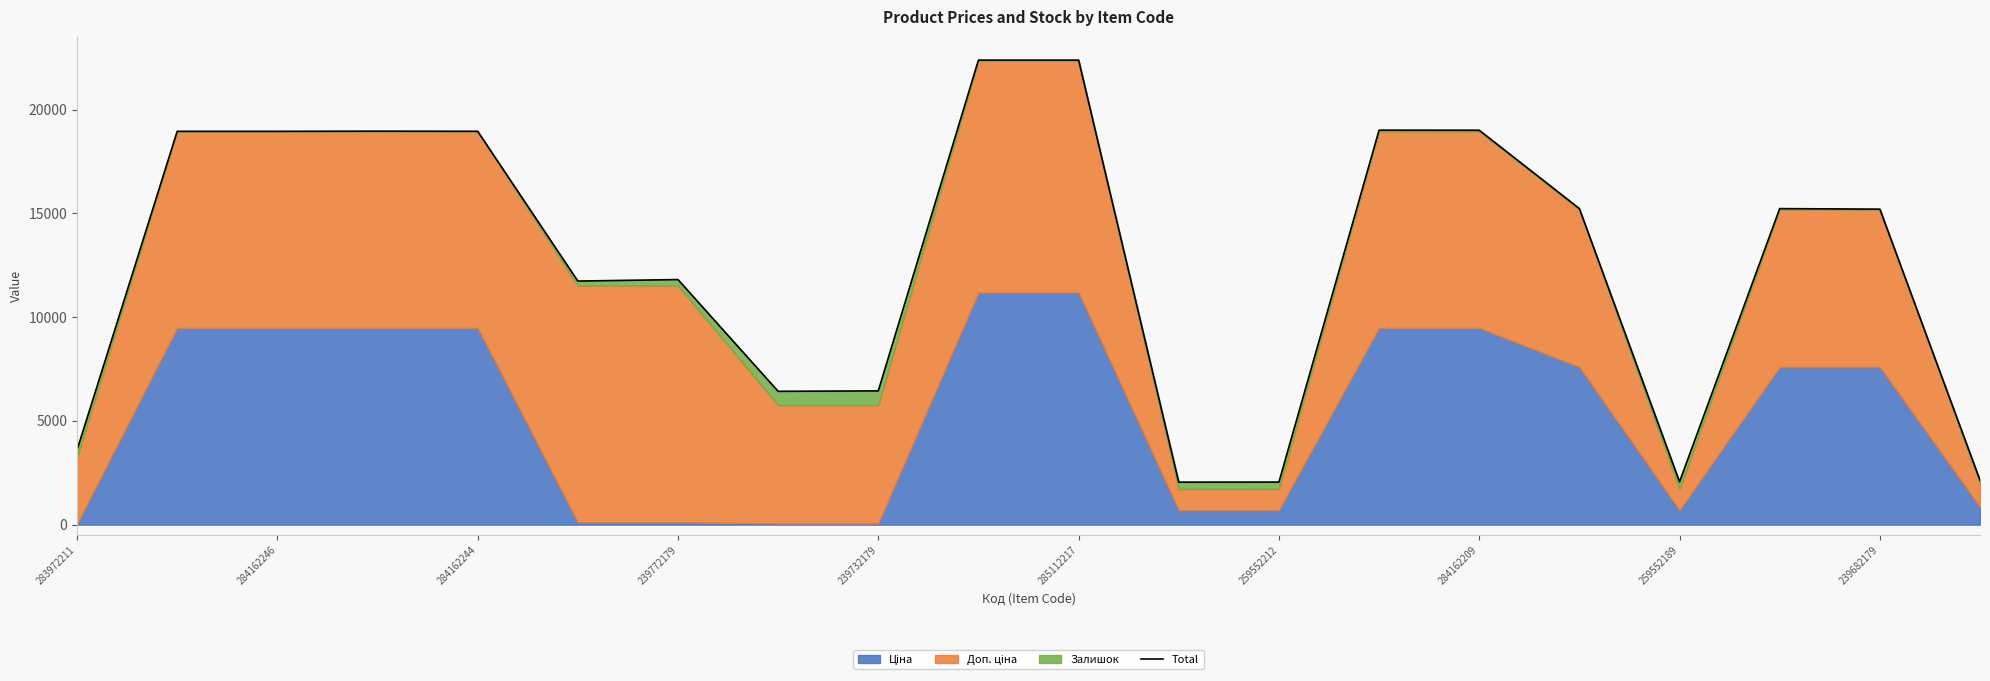

How many lines are shown in the chart?

1